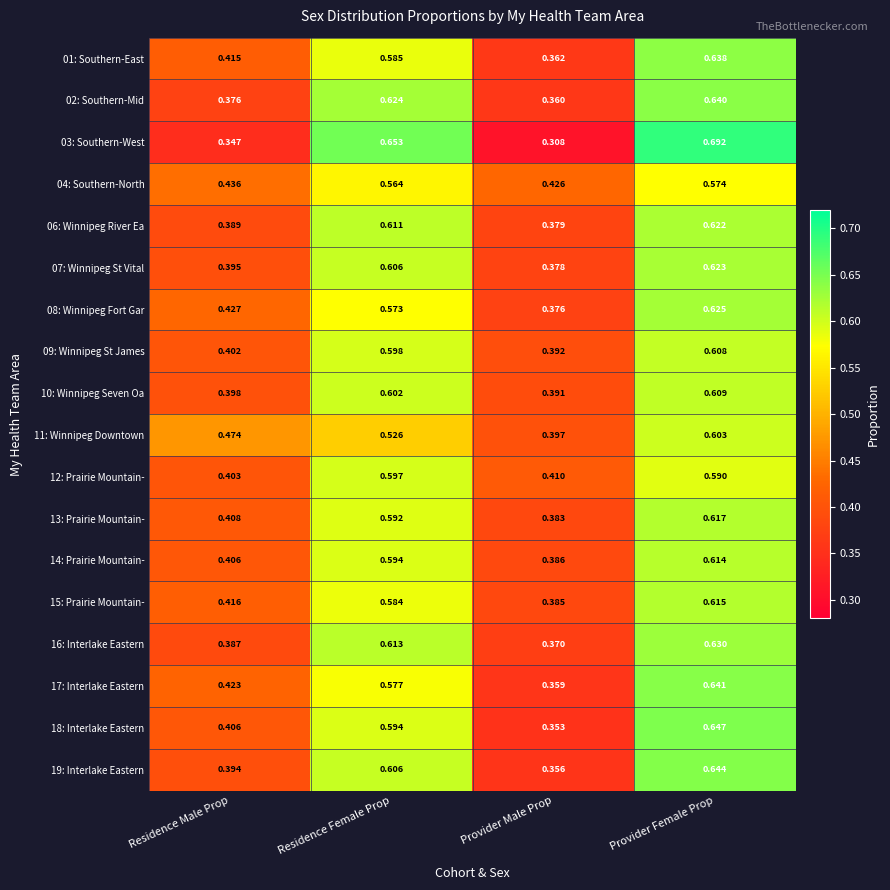

What is the difference between the highest and lowest values at Residence Male Prop?

0.1